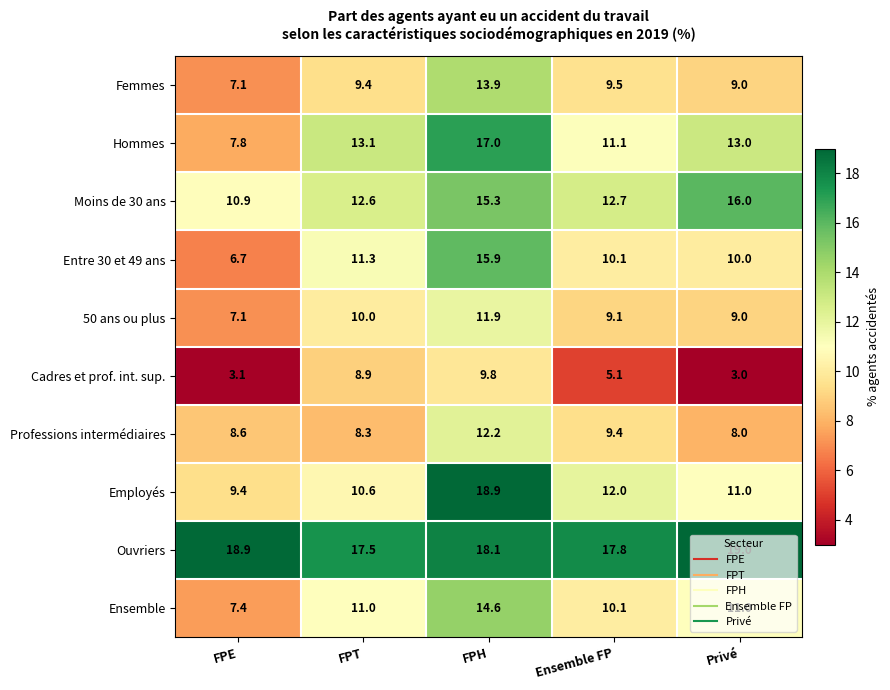

At how many categories does at least one series exceed 12?

5